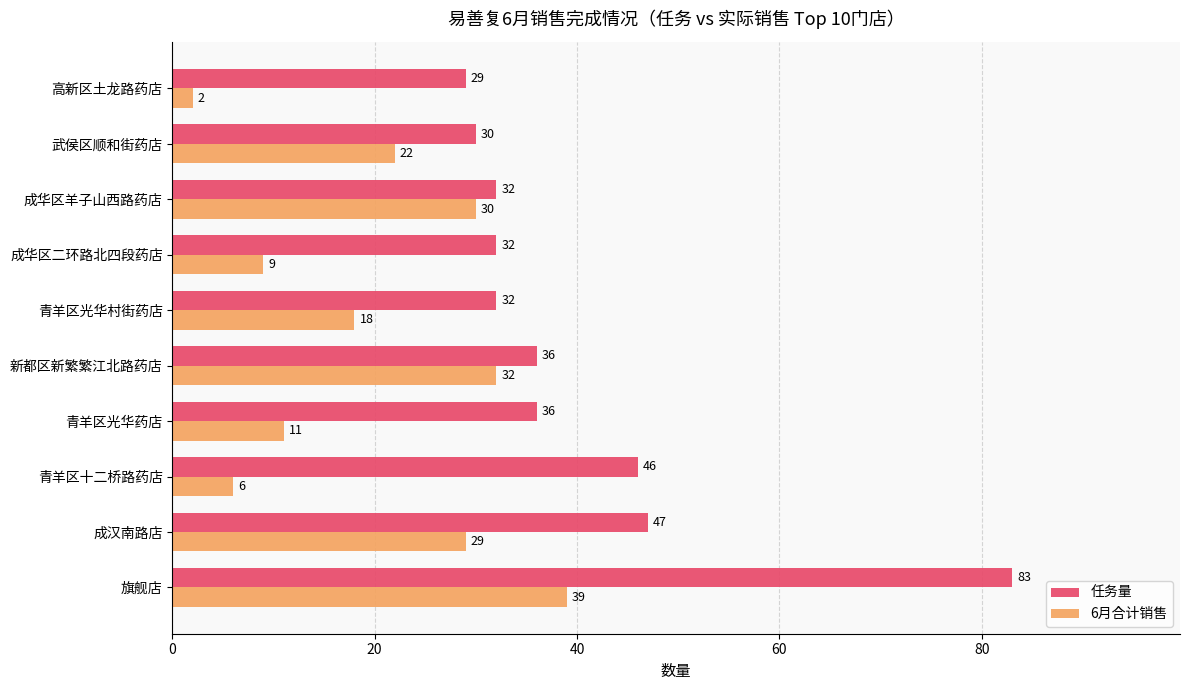

What value does the 任务量 series have at 成华区二环路北四段药店, to the nearest 10?

30